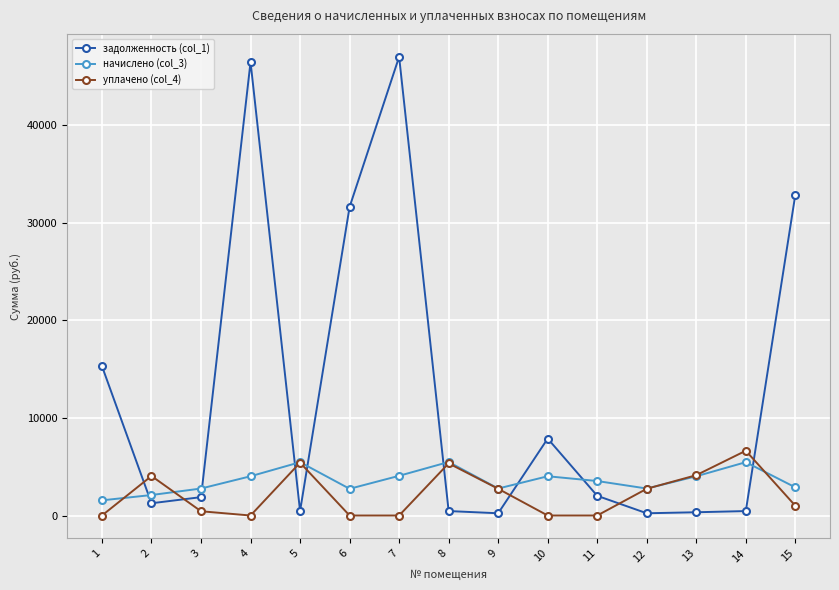

After their last crossing, which series has the higher values: уплачено (col_4) or задолженность (col_1)?

задолженность (col_1)